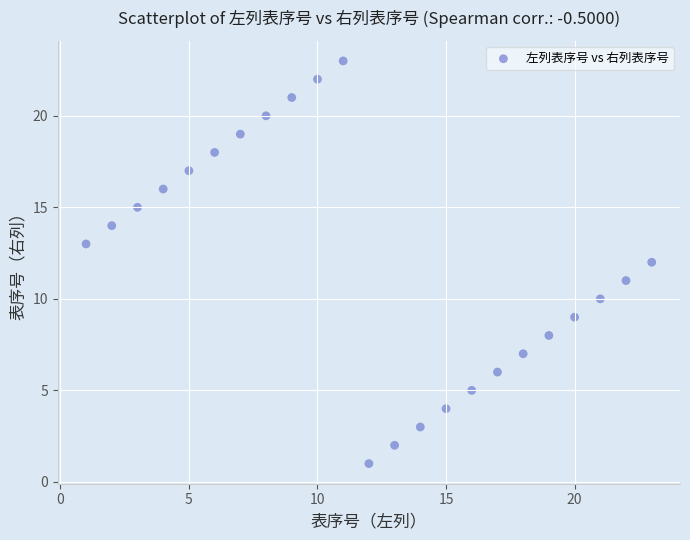

What is the range of Y values (max minus min)?

22